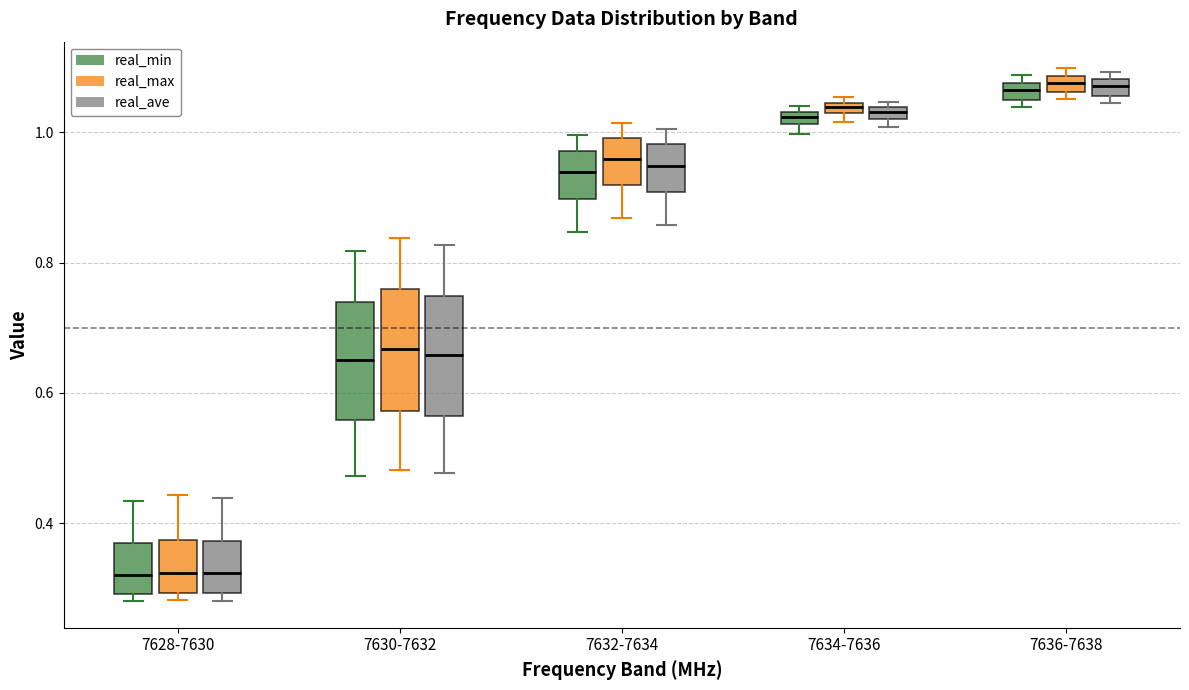

Where is the upper edge of the box for 7636-7638 (real_ave) on the y-axis? The values are not printed on the chart, so give them approximately, as read against the axis.

1.08